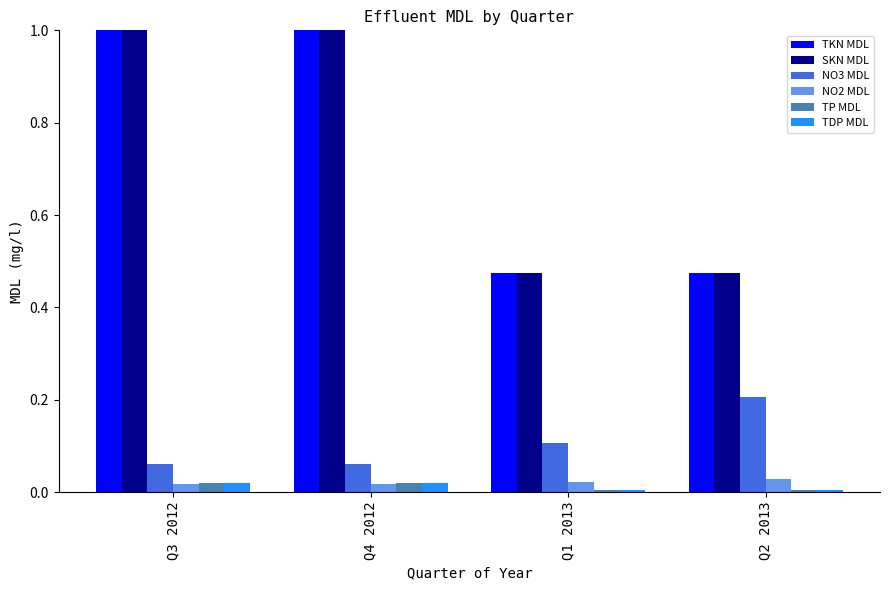

At Q1 2013, list the series in order from largest to smallest.

TKN MDL, SKN MDL, NO3 MDL, NO2 MDL, TP MDL, TDP MDL